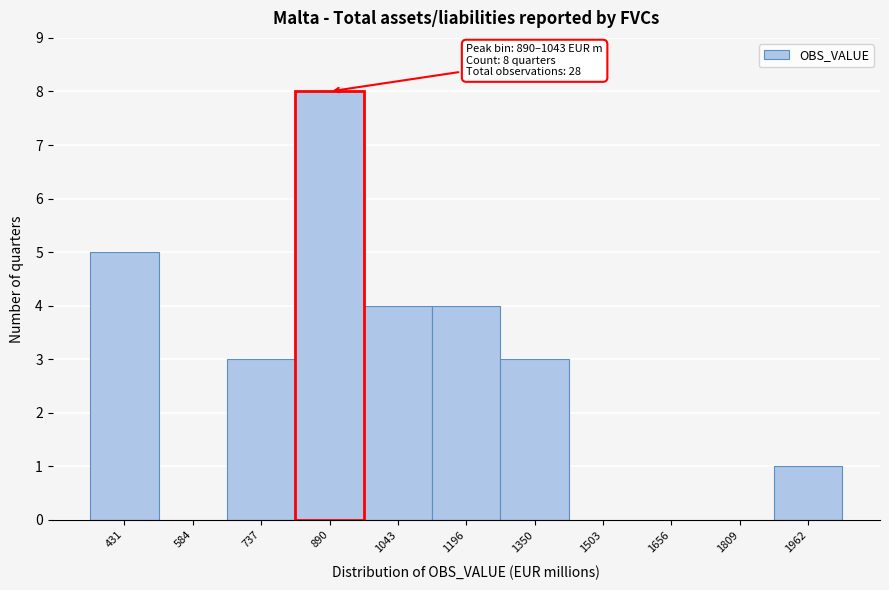

Reading left to right, extract all data points from this chart.

431=5	584=0	737=3	890=8	1043=4	1196=4	1350=3	1503=0	1656=0	1809=0	1962=1